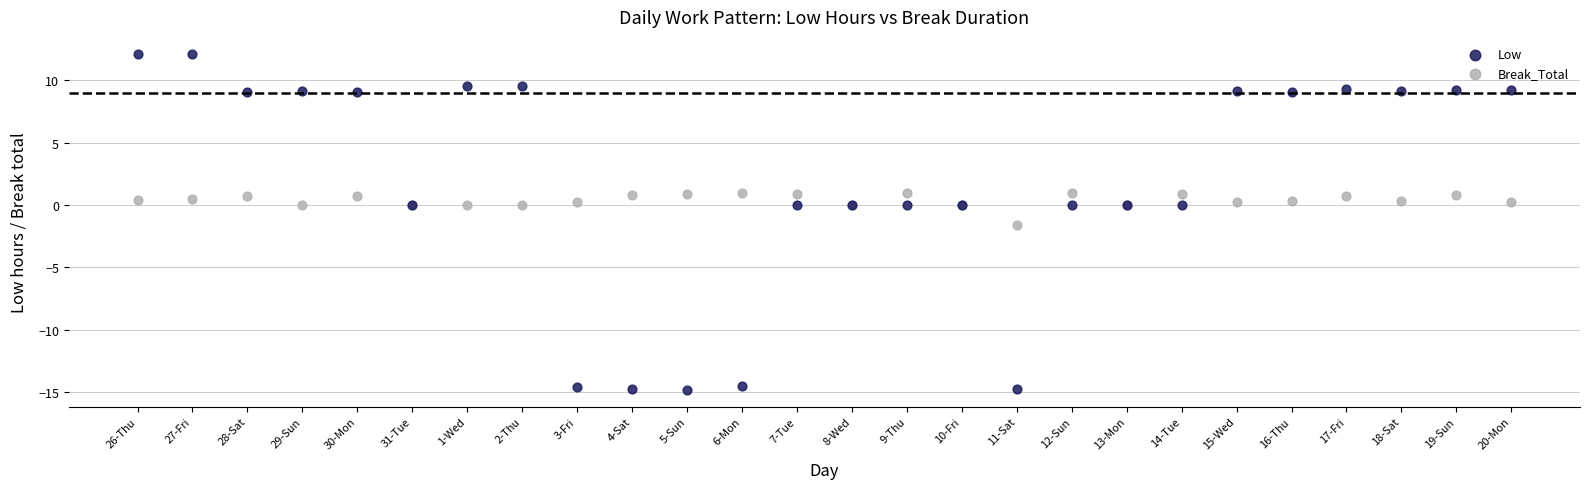

What are all the series names shown in the legend?

Low, Break_Total